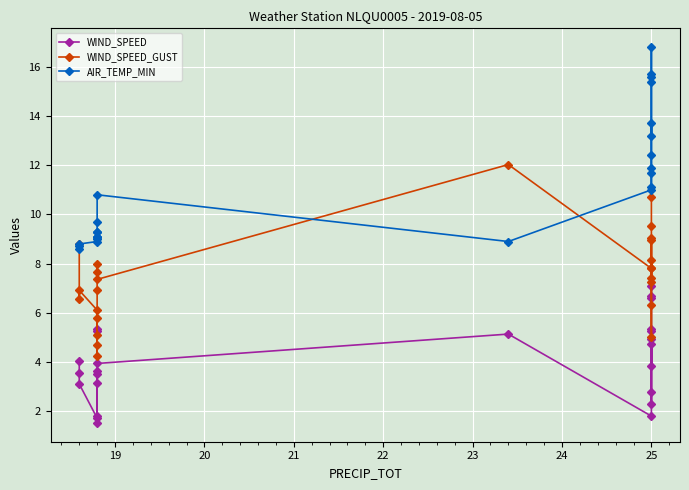

Which series changed the most between 17 and 20?

AIR_TEMP_MIN